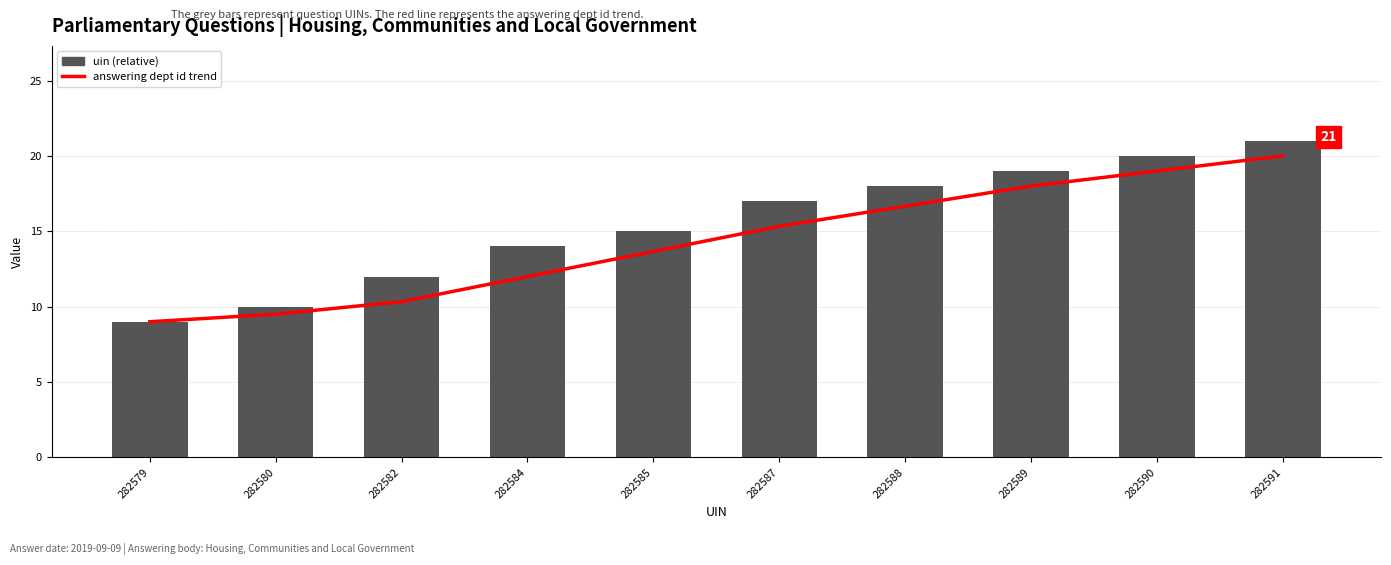

How many series are shown in this chart?

2